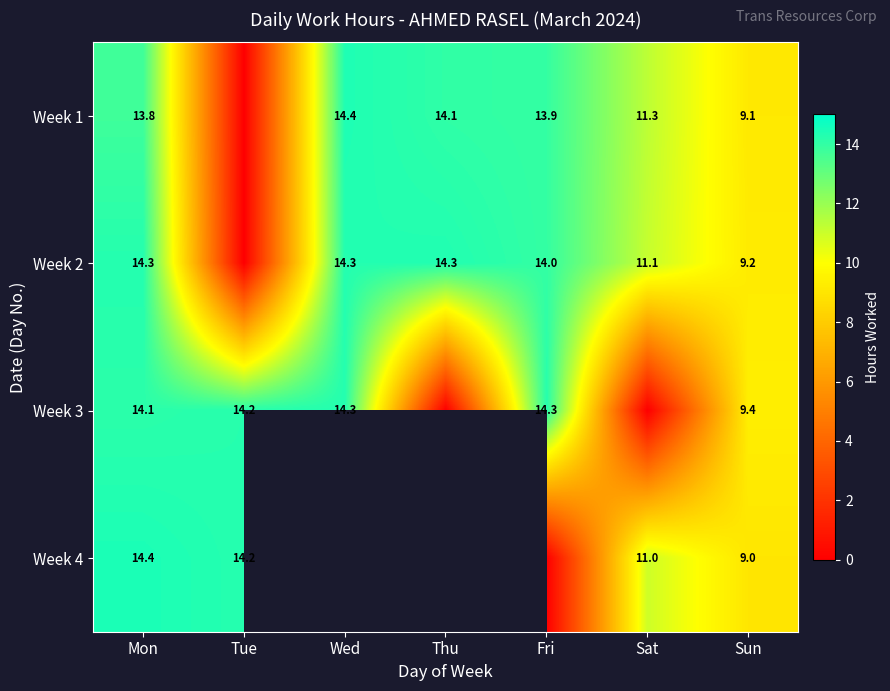

At Thu, list the series in order from smallest to largest.

Week 3, Week 1, Week 2, Week 4